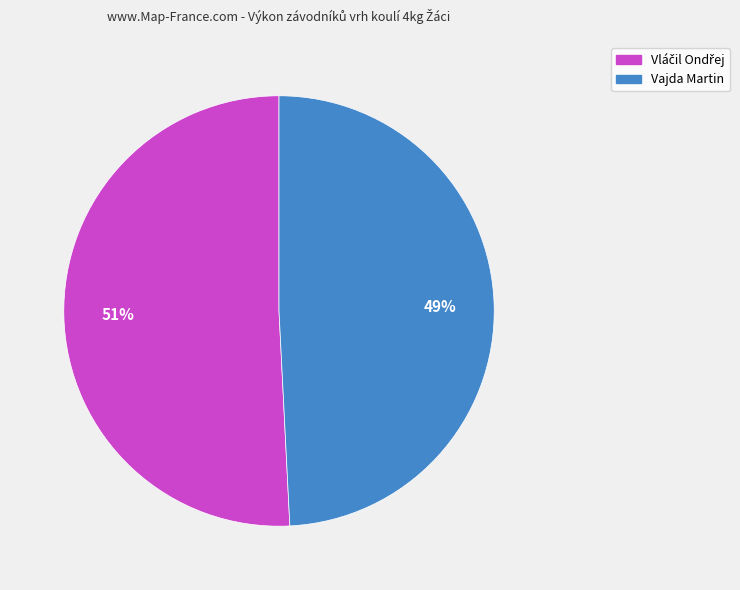

What is the smallest slice in the pie chart?

Vajda Martin